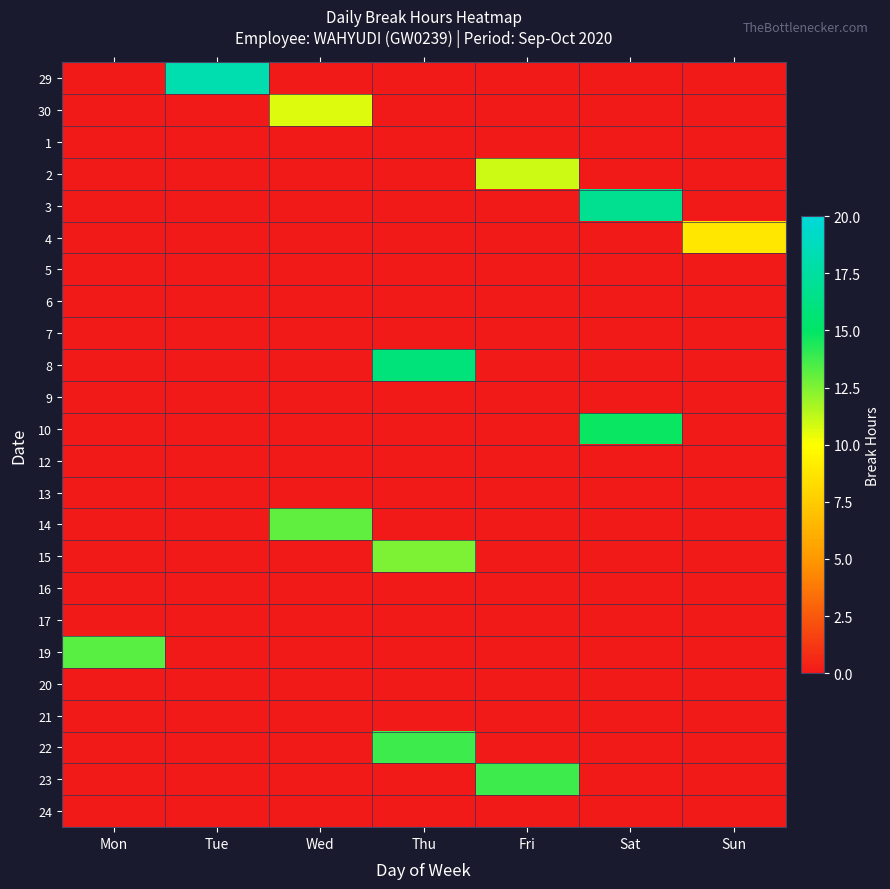

List the series in order of their peak value, highest first.

29, 3, 8, 10, 22, 23, 19, 14, 15, 2, 30, 4, 1, 5, 6, 7, 9, 12, 13, 16, 17, 20, 21, 24